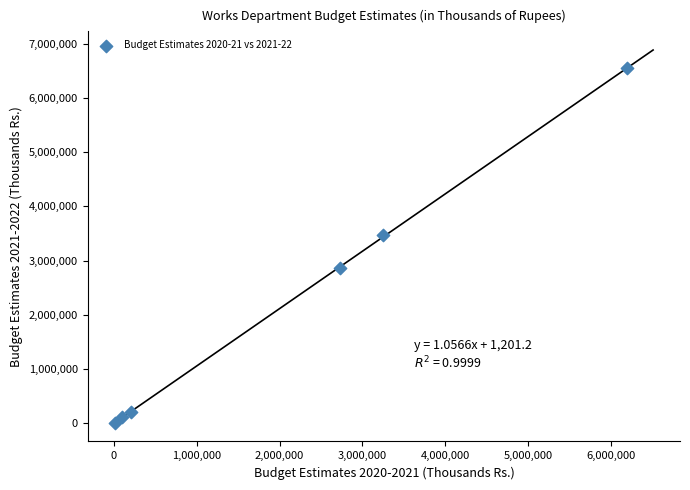

What is the range of X values (max minus min)?

6190520